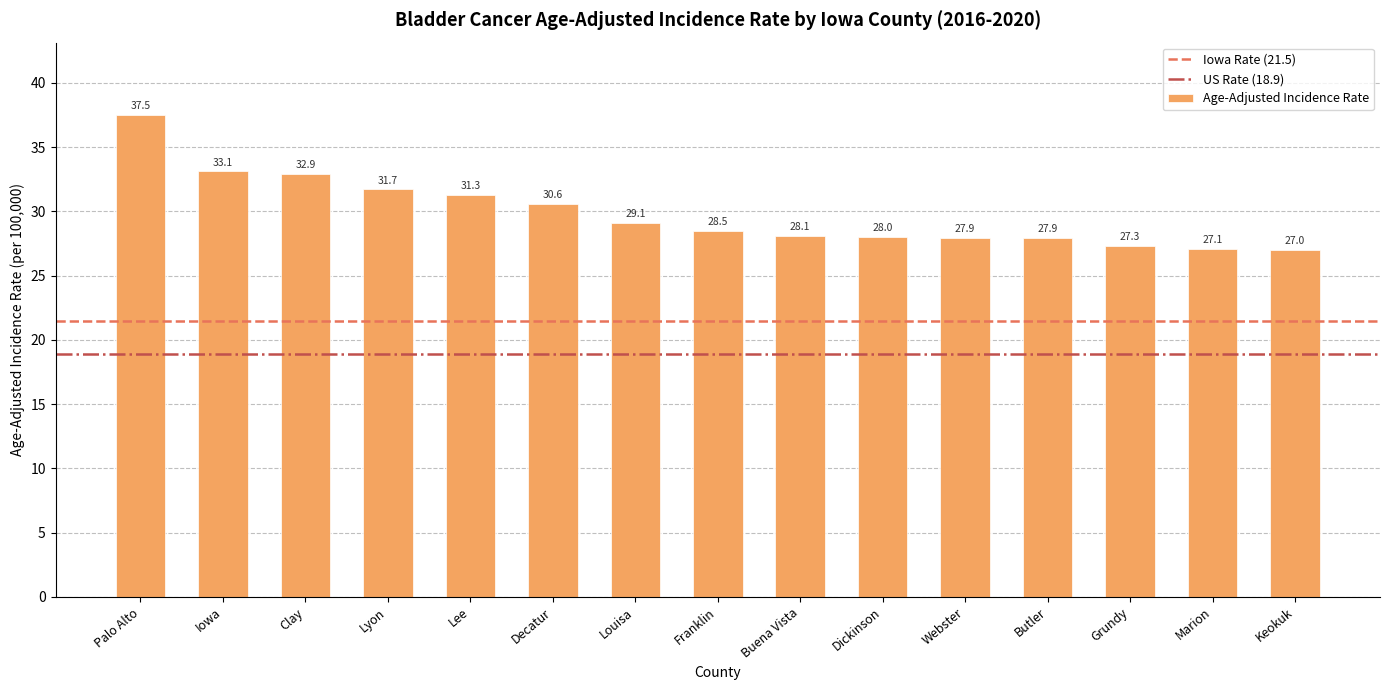

How many bars are there in total?

15